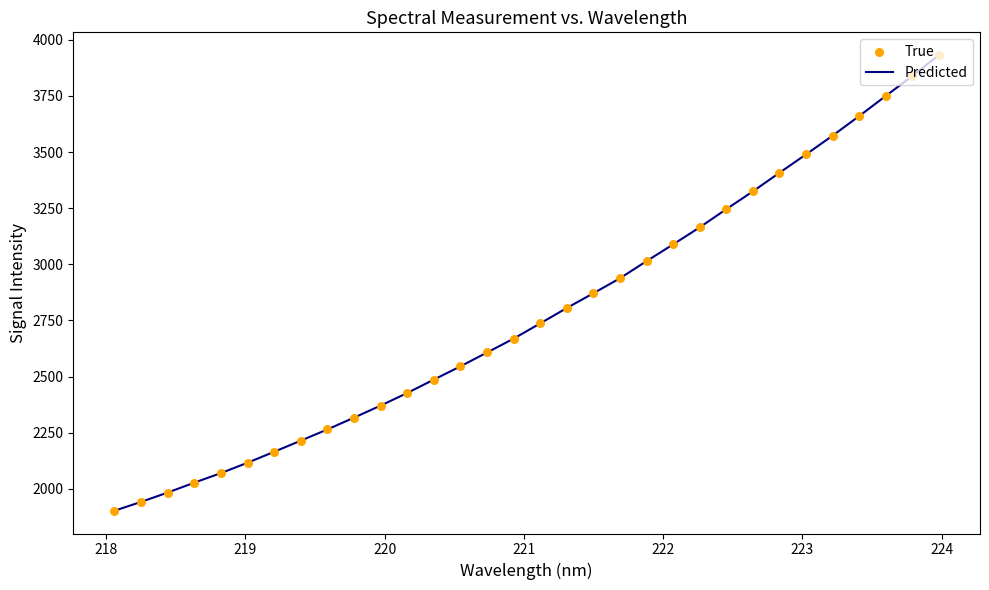

What is the difference between the maximum and minimum values?

2029.8